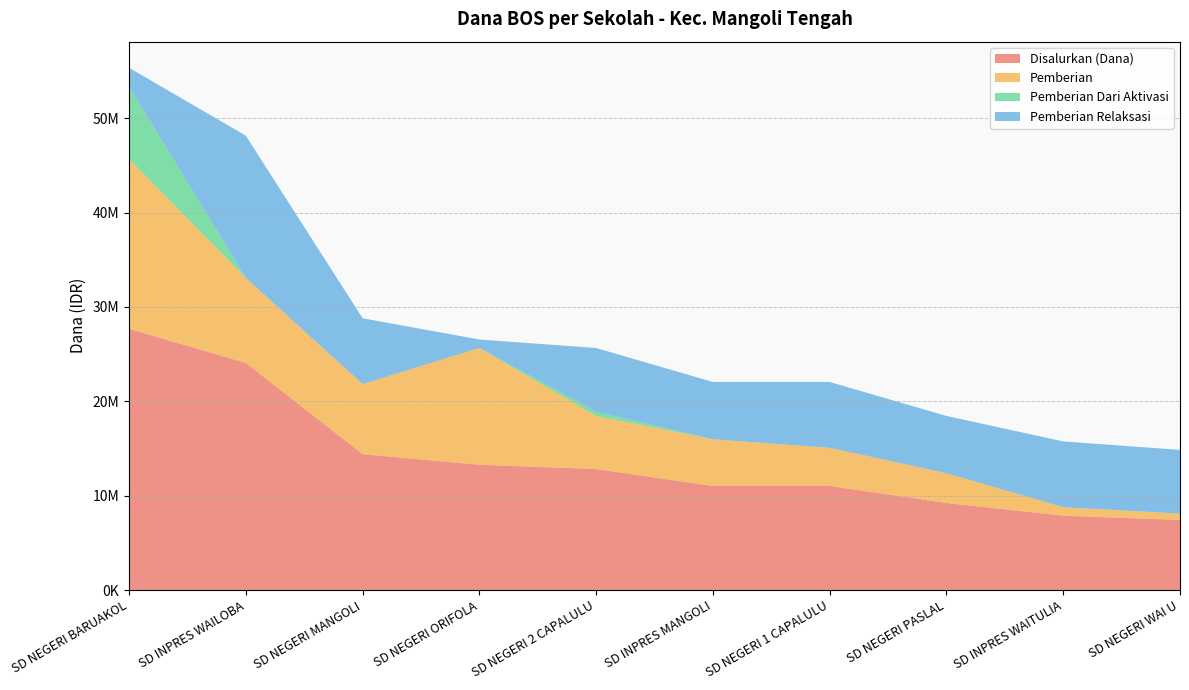

Reading right to left, extract all data points from this chart.

Disalurkan (Dana): 7425000	7875000	9225000	11025000	11025000	12825000	13275000	14400000	24075000	27675000
Pemberian: 675000	900000	3150000	4050000	4950000	5625000	12375000	7425000	9000000	18000000
Pemberian Dari Aktivasi: 0	0	0	0	0	450000	0	0	0	7650000
Pemberian Relaksasi: 6750000	6975000	6075000	6975000	6075000	6750000	900000	6975000	15075000	2025000